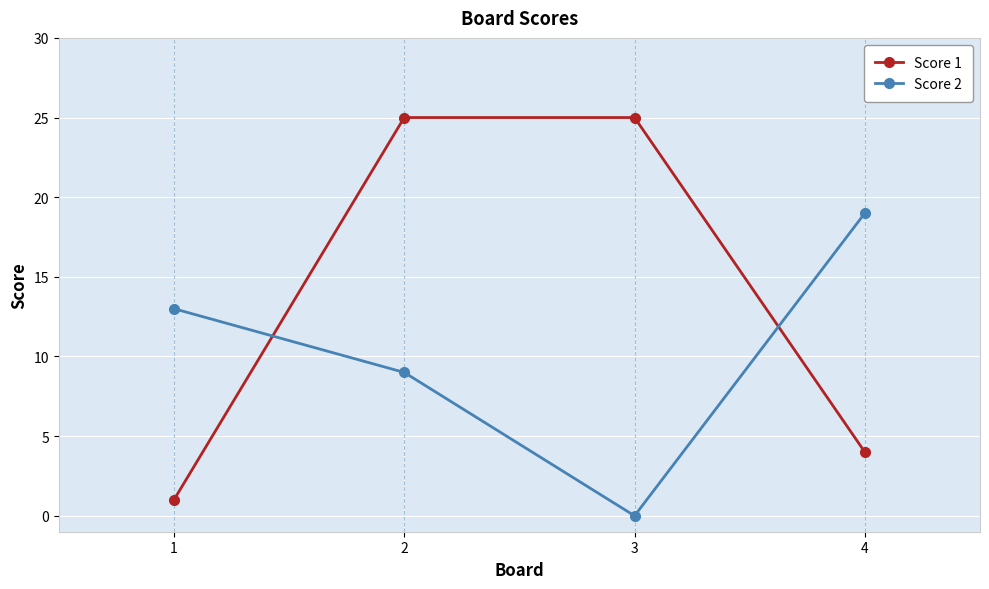

Rank the series by their maximum value, from highest to lowest.

Score 1, Score 2